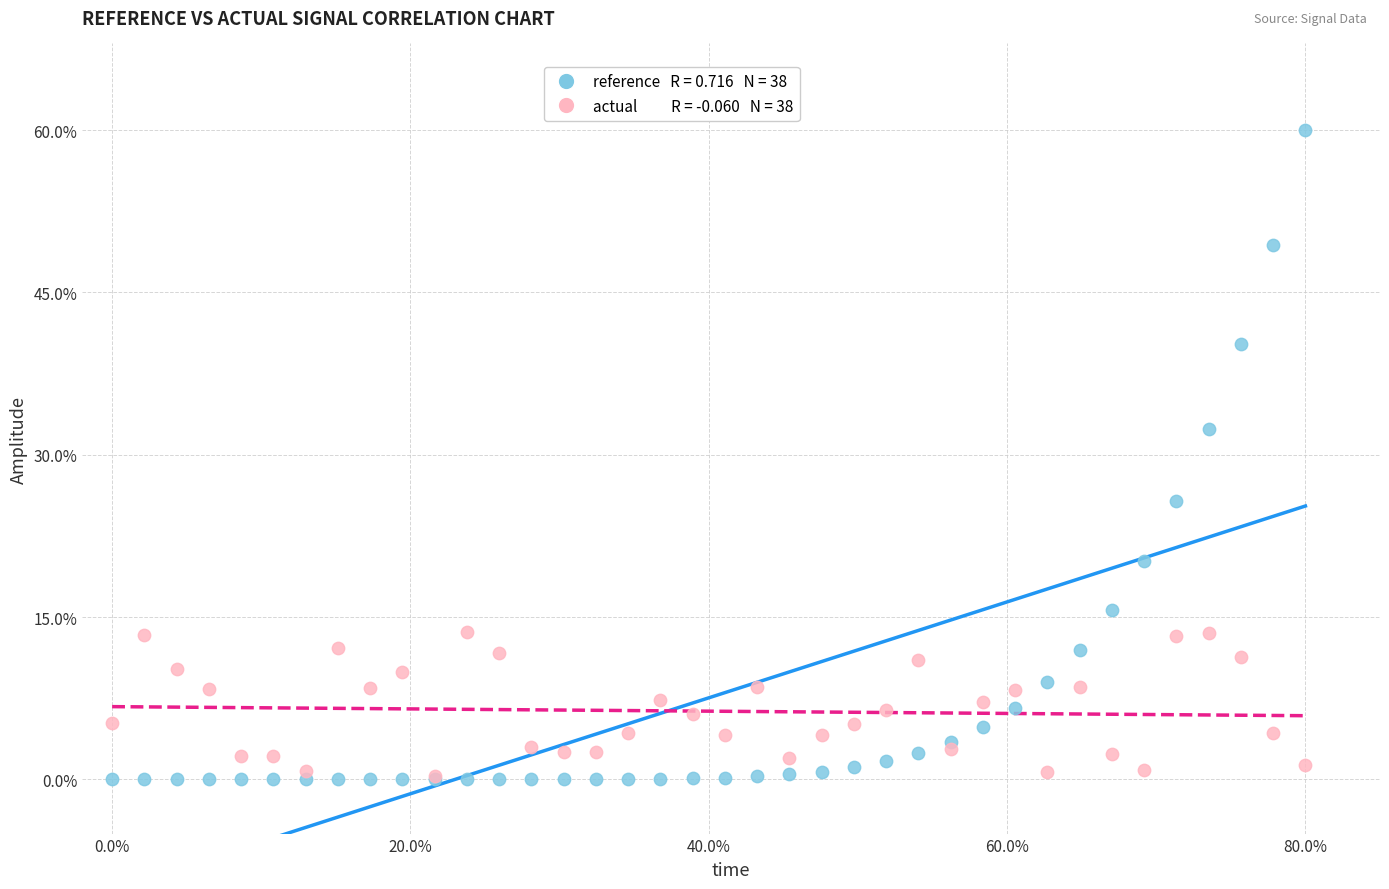

Across all series, what Y value is closest to 30?

32.4